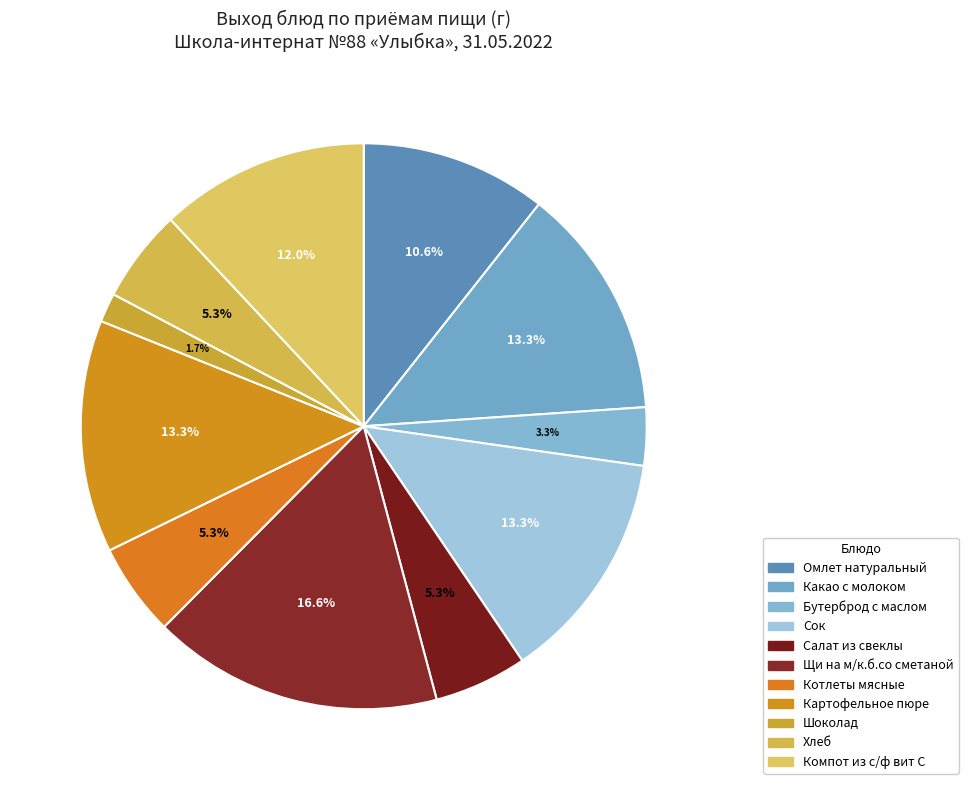

True or false: Сок accounts for 5% of the total.

False